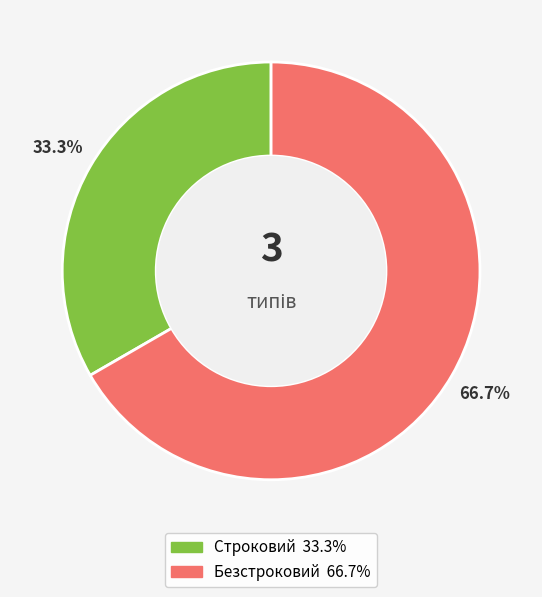

How many segments does this pie chart have?

2